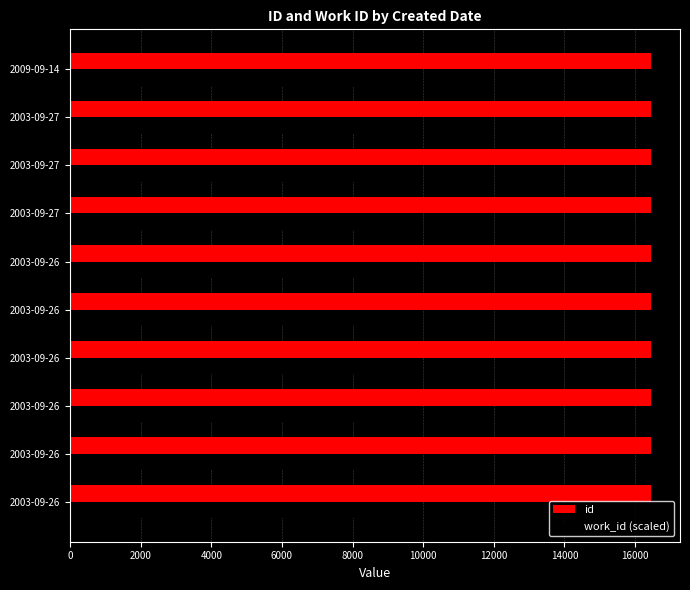

Count the id values in the range 16442 to 16447.

6